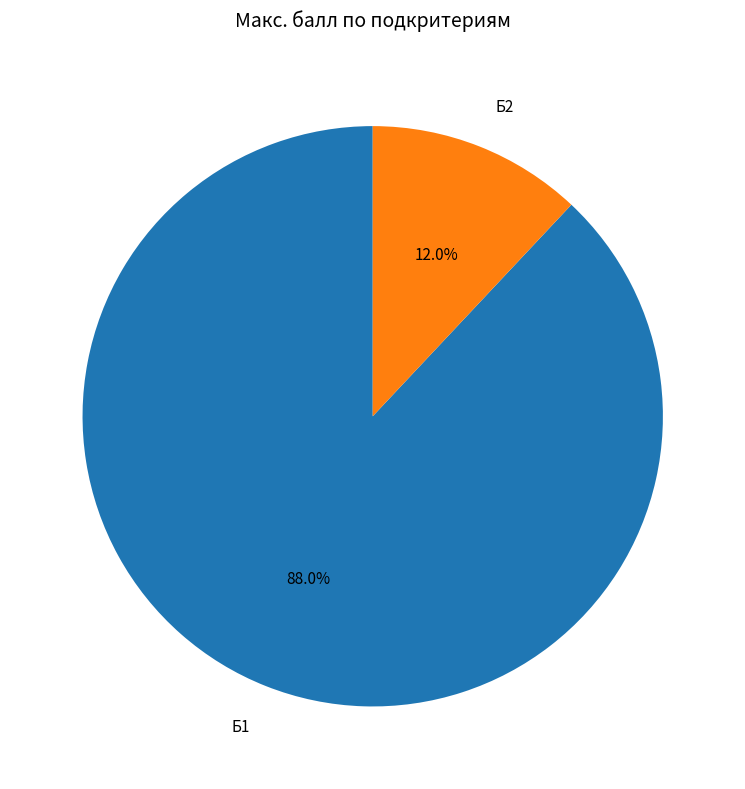

How many segments does this pie chart have?

2